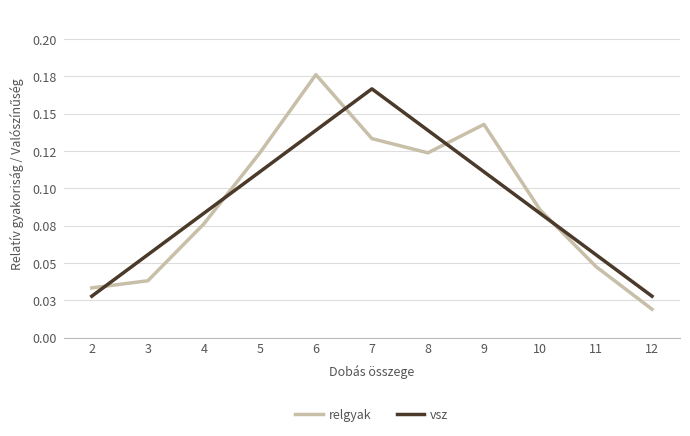

At which category is the sum across all series the highest?

6